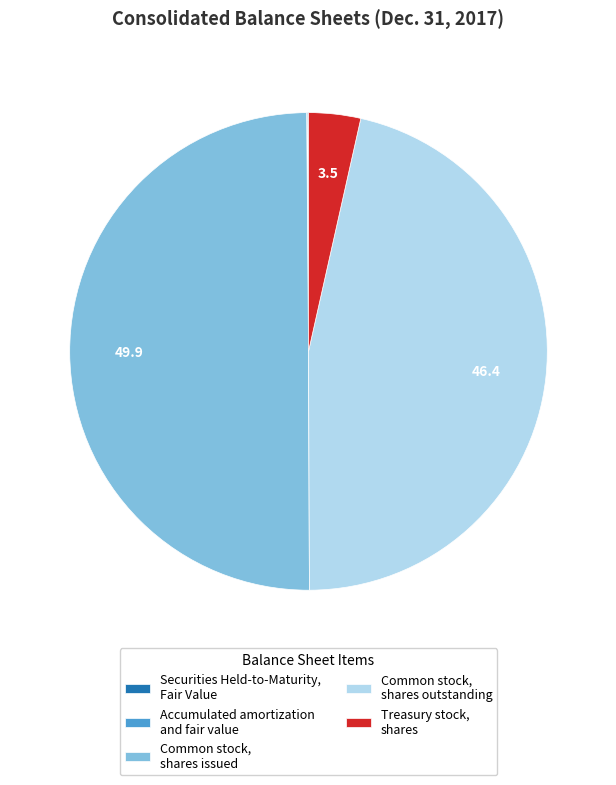

Is it true that Common stock, shares issued is 35% of the pie?

False